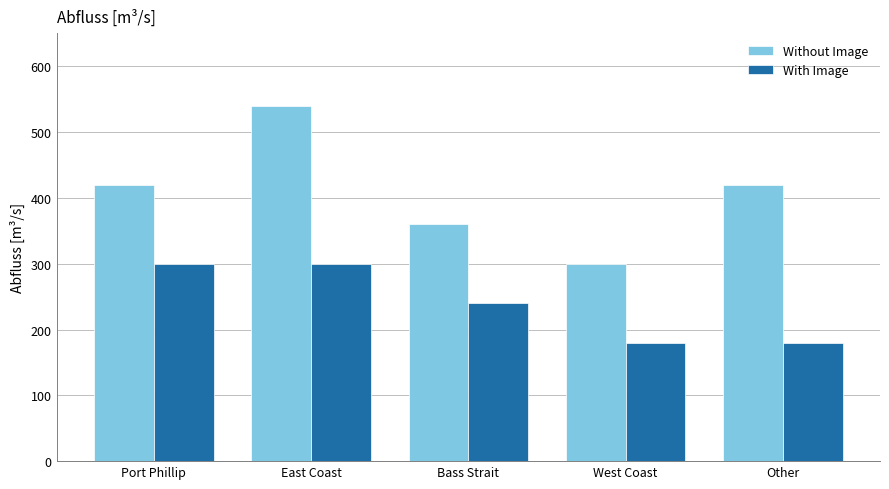

Is it true that Without Image equals 128 at Other?

False